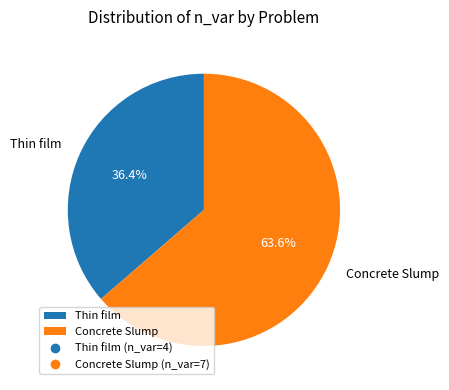

Is there a majority slice in this chart?

Yes